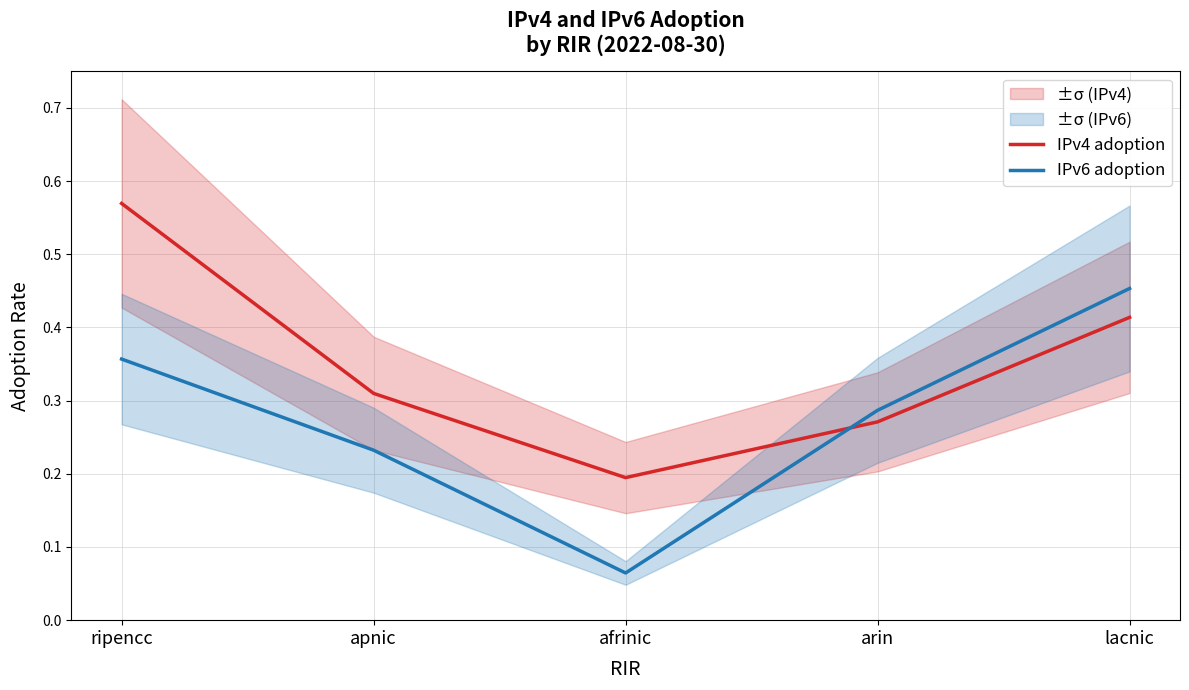

What is the greatest value displayed?

0.6